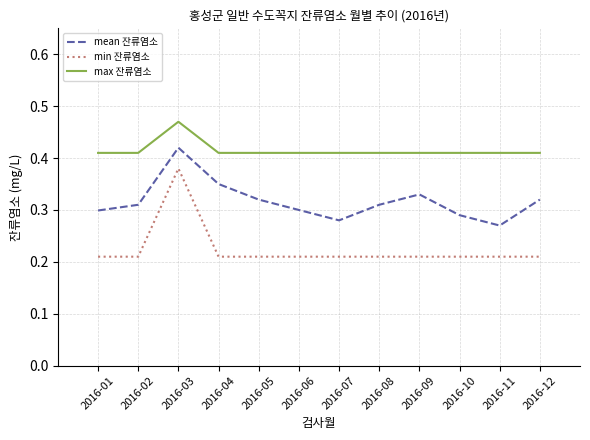

List the series in order of their peak value, highest first.

max 잔류염소, mean 잔류염소, min 잔류염소